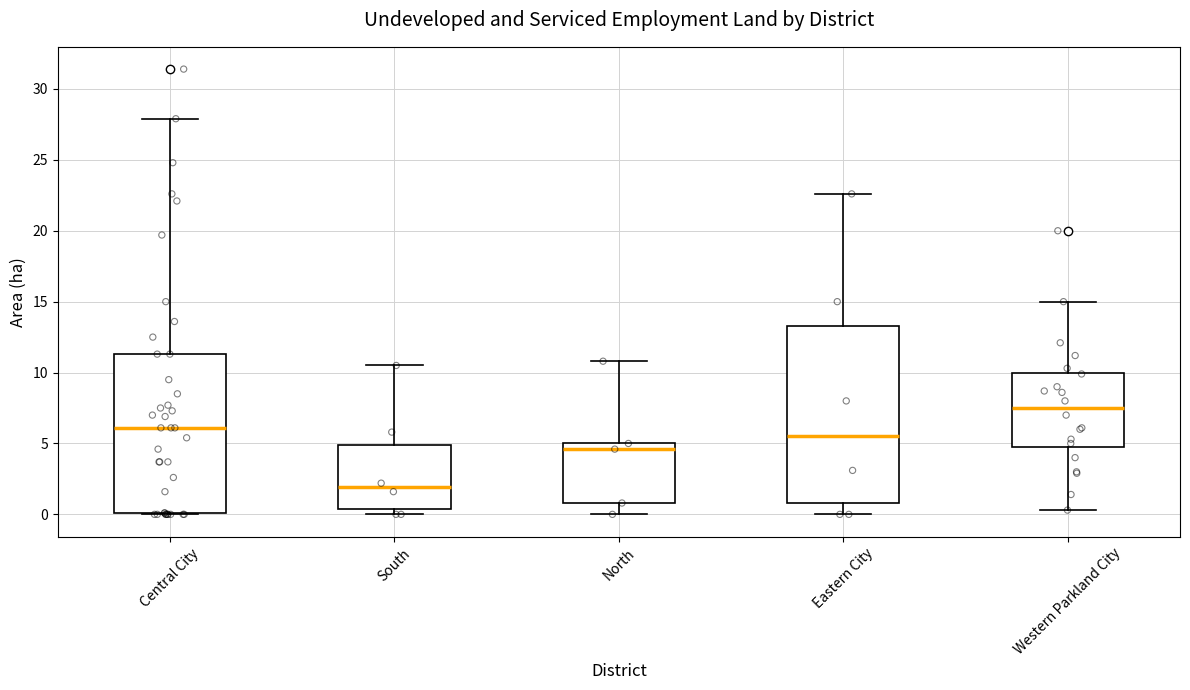

Comparing the boxes themselves (not the whiskers), which one is the tallest?

Eastern City